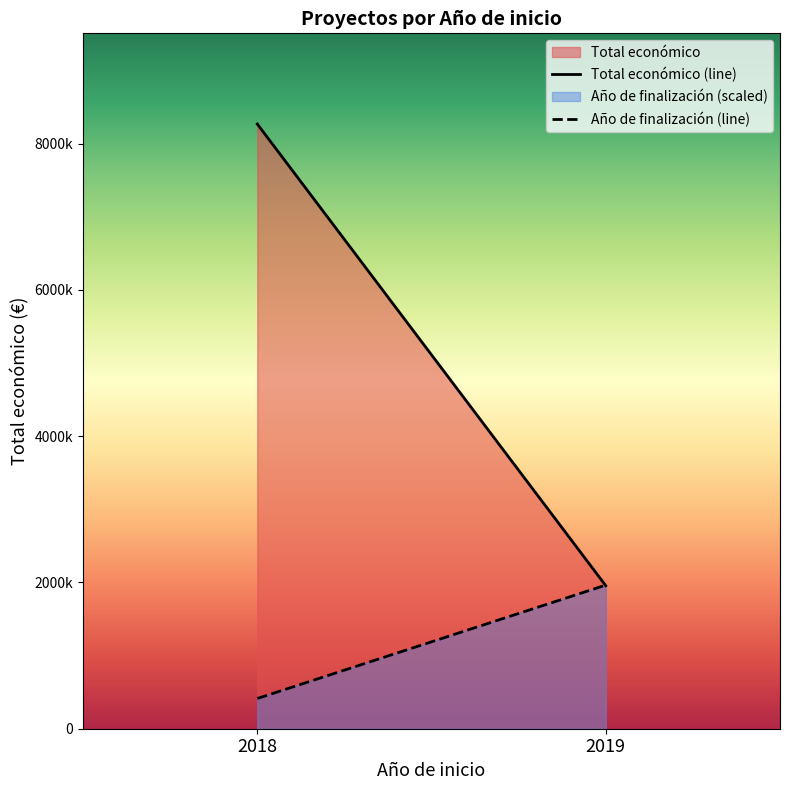

How many lines are shown in the chart?

2